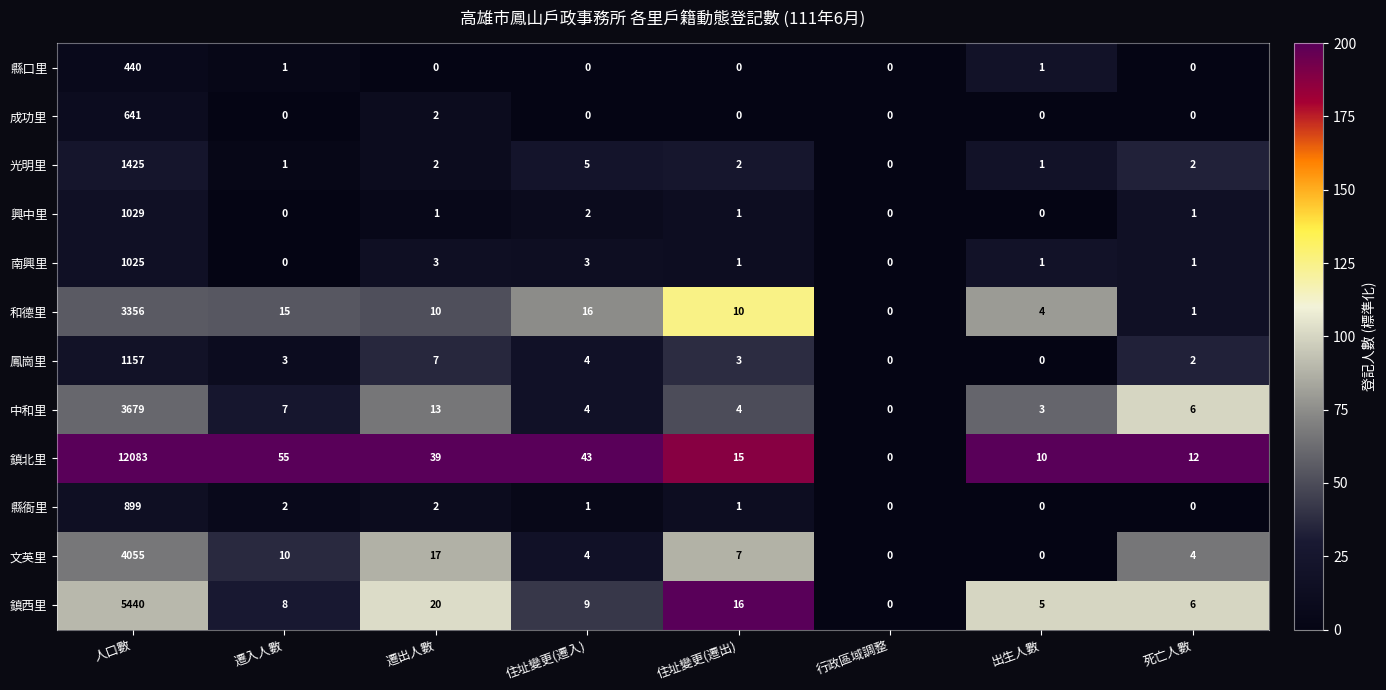

True or false: 鳳崗里 has a value of 0 at 出生人數.

True